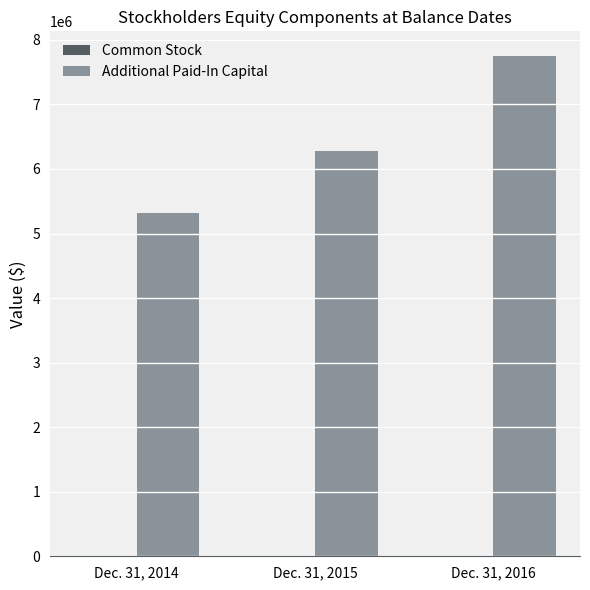

Which series has the largest total across all categories?

Additional Paid-In Capital